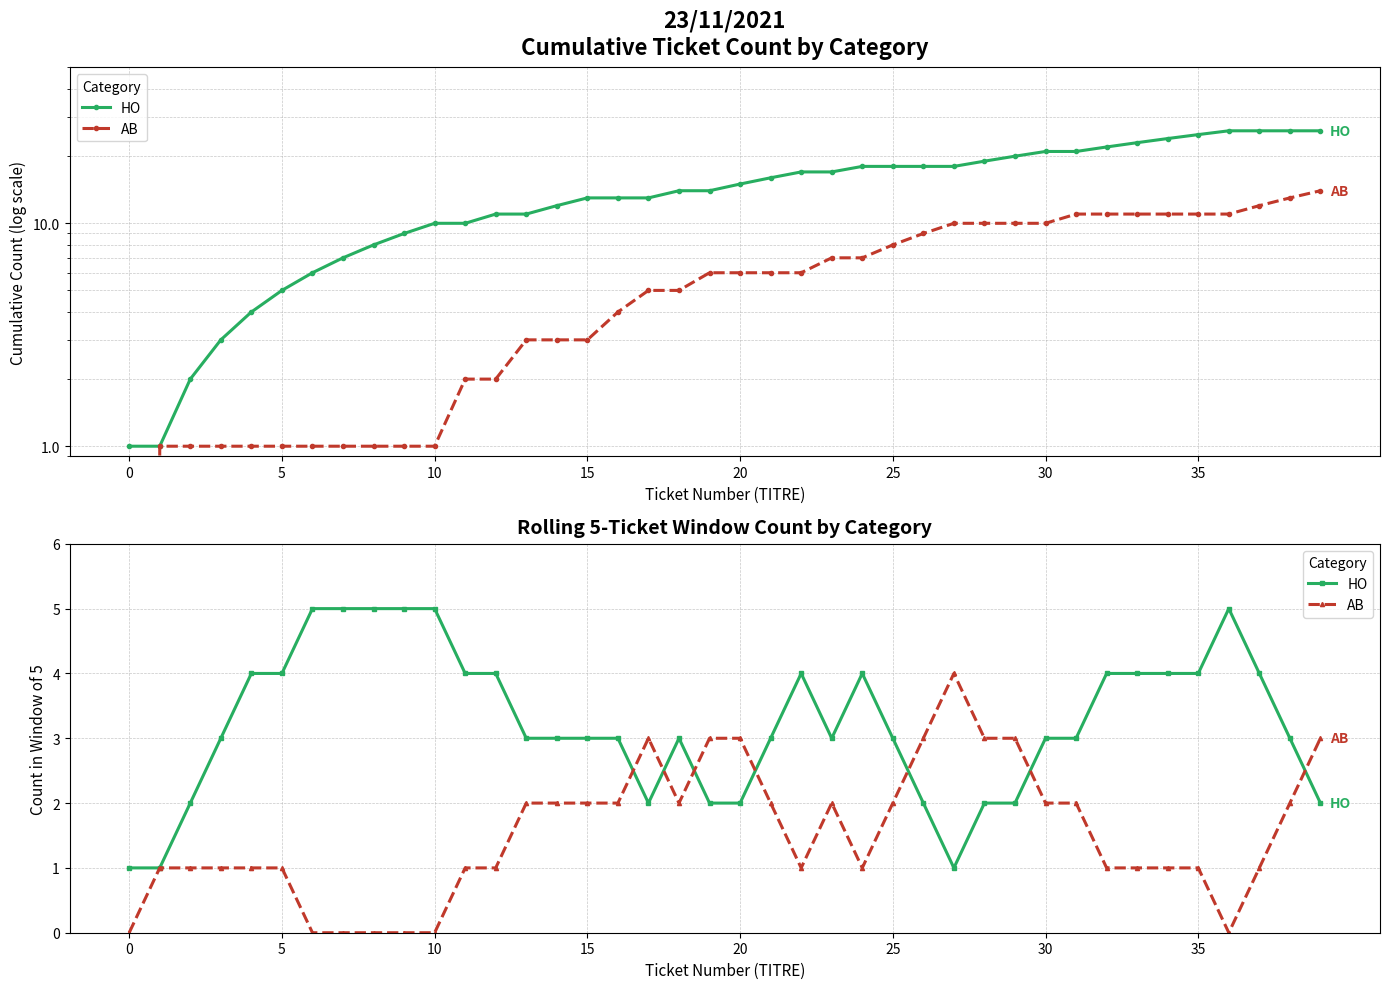

Where is the first local minimum for AB?

18